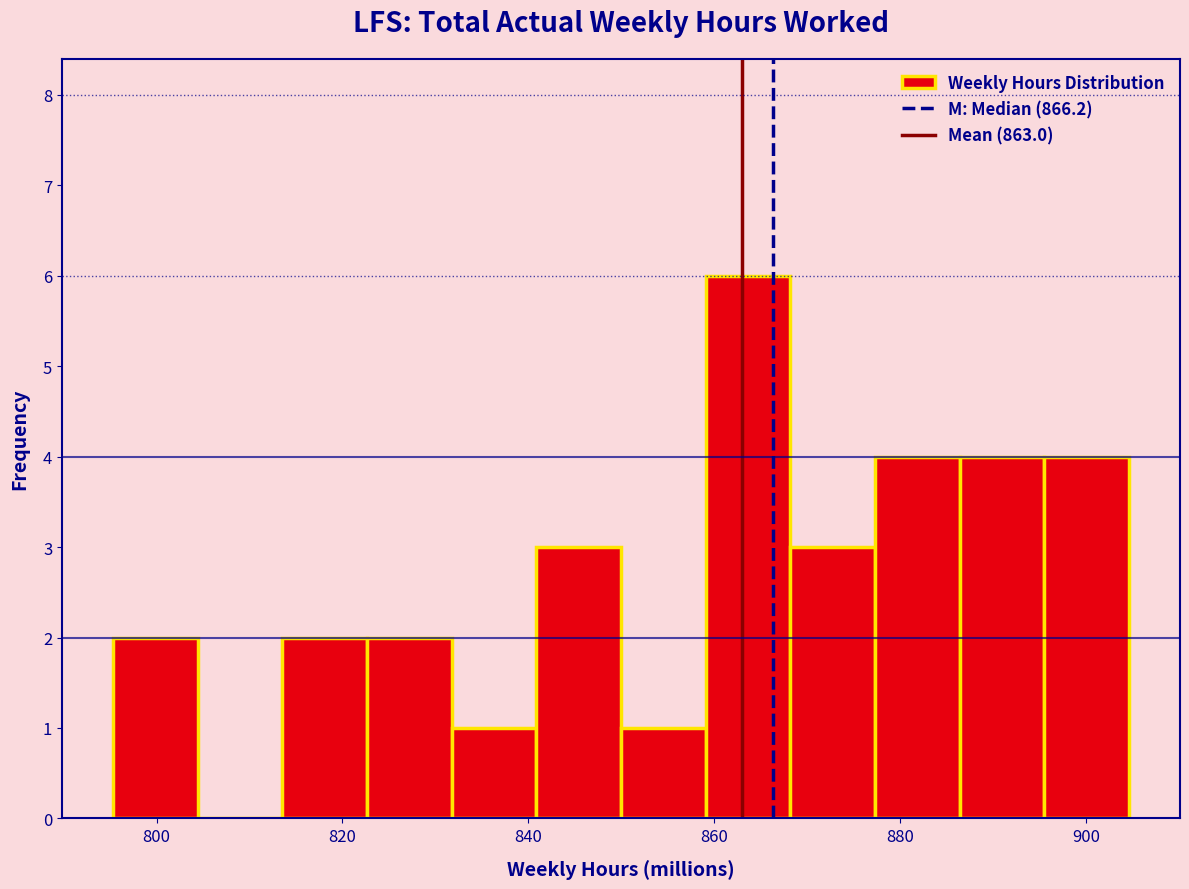

Which range on the x-axis has the tallest bar?

860 to 868